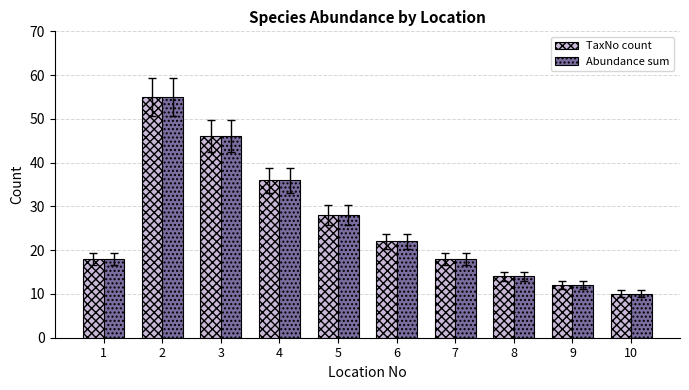

What is the smallest value displayed?

10